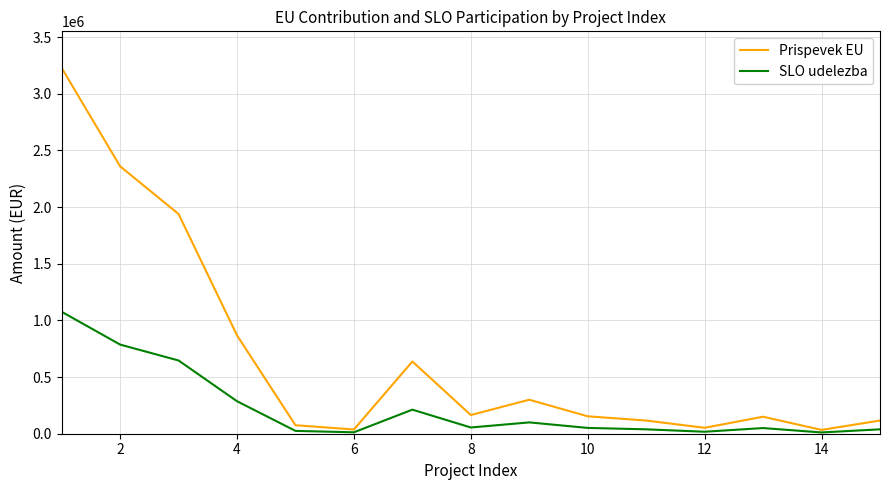

What is the maximum value shown in the chart?

3228894.0